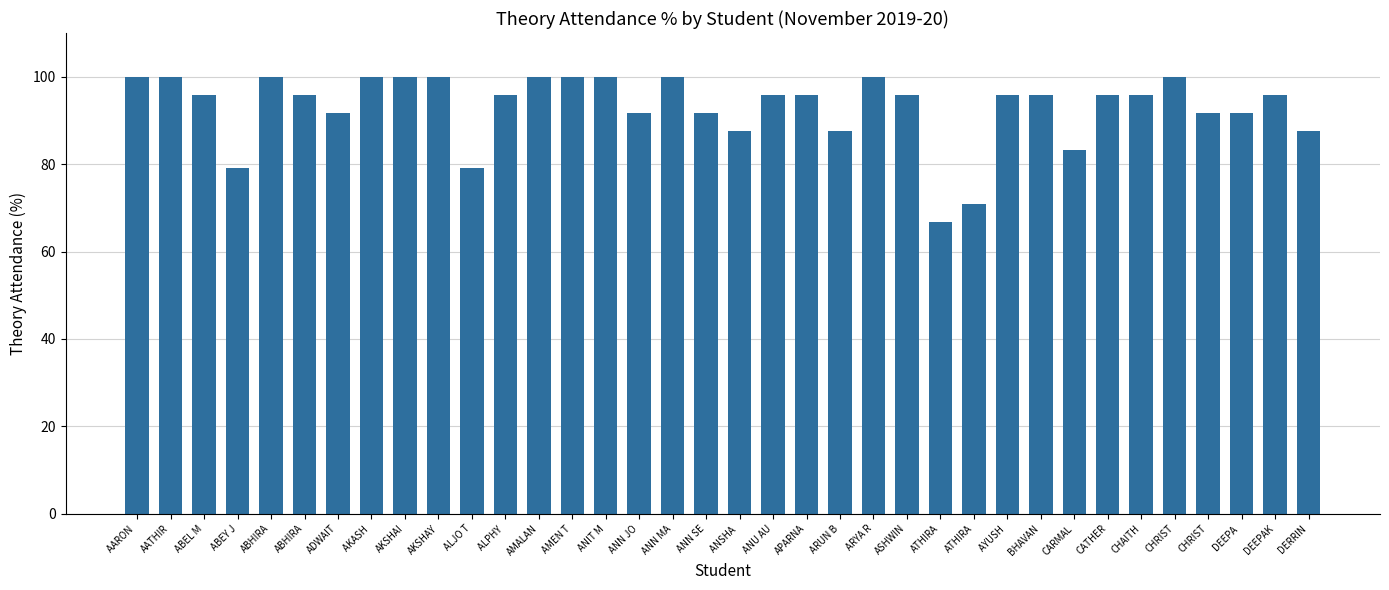

The chart shows a value of 95.8 at DEEPAK. True or false?

True